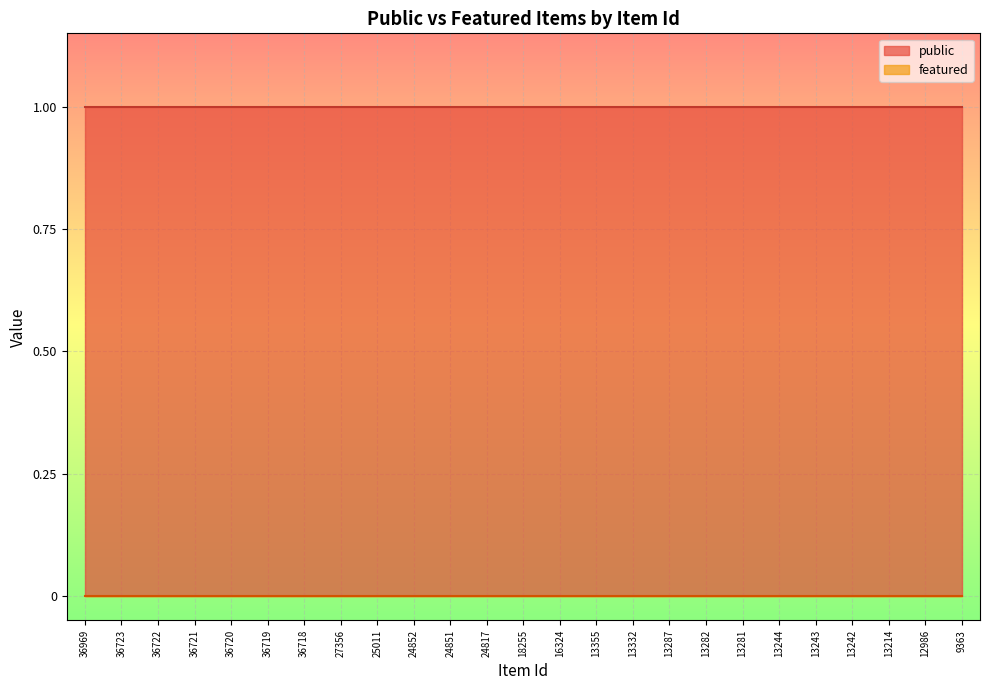

What is the spread (max minus min) of values at 9363?

1